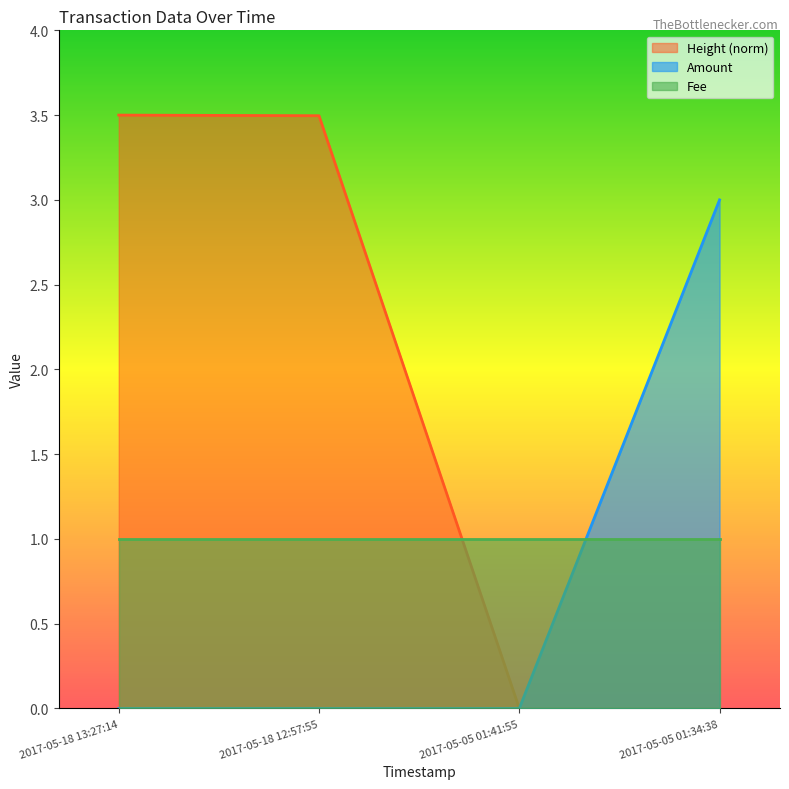

How many times do Amount and Height_scaled cross each other?

1